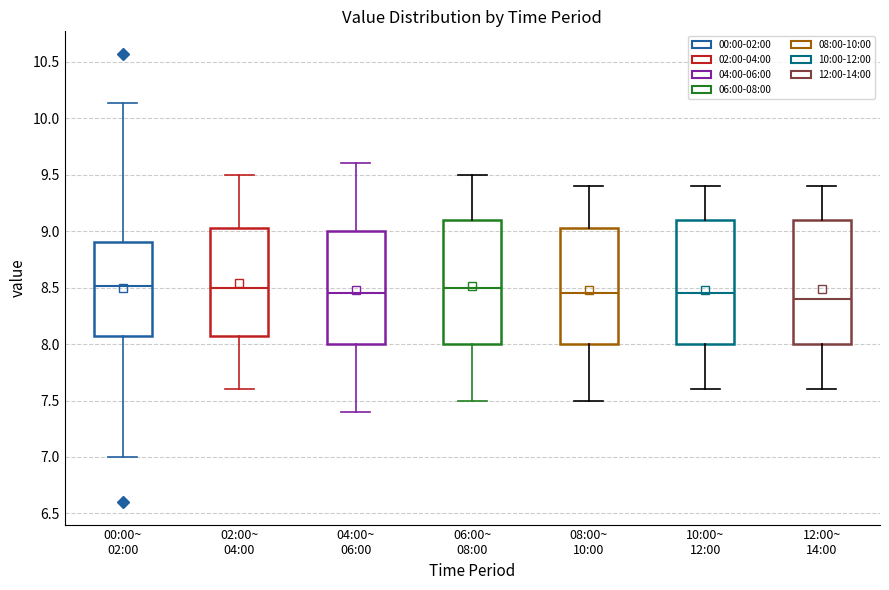

Where does the upper whisker of the box for 00:00~ 02:00 end on the y-axis? The values are not printed on the chart, so give them approximately, as read against the axis.

10.15